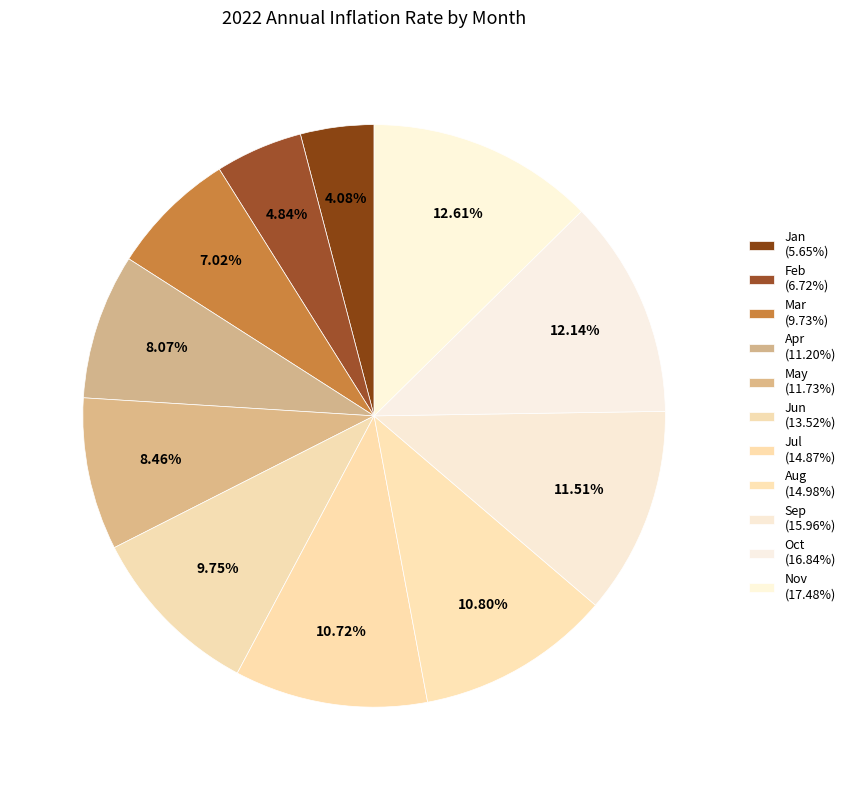

What is the smallest slice in the pie chart?

Jan